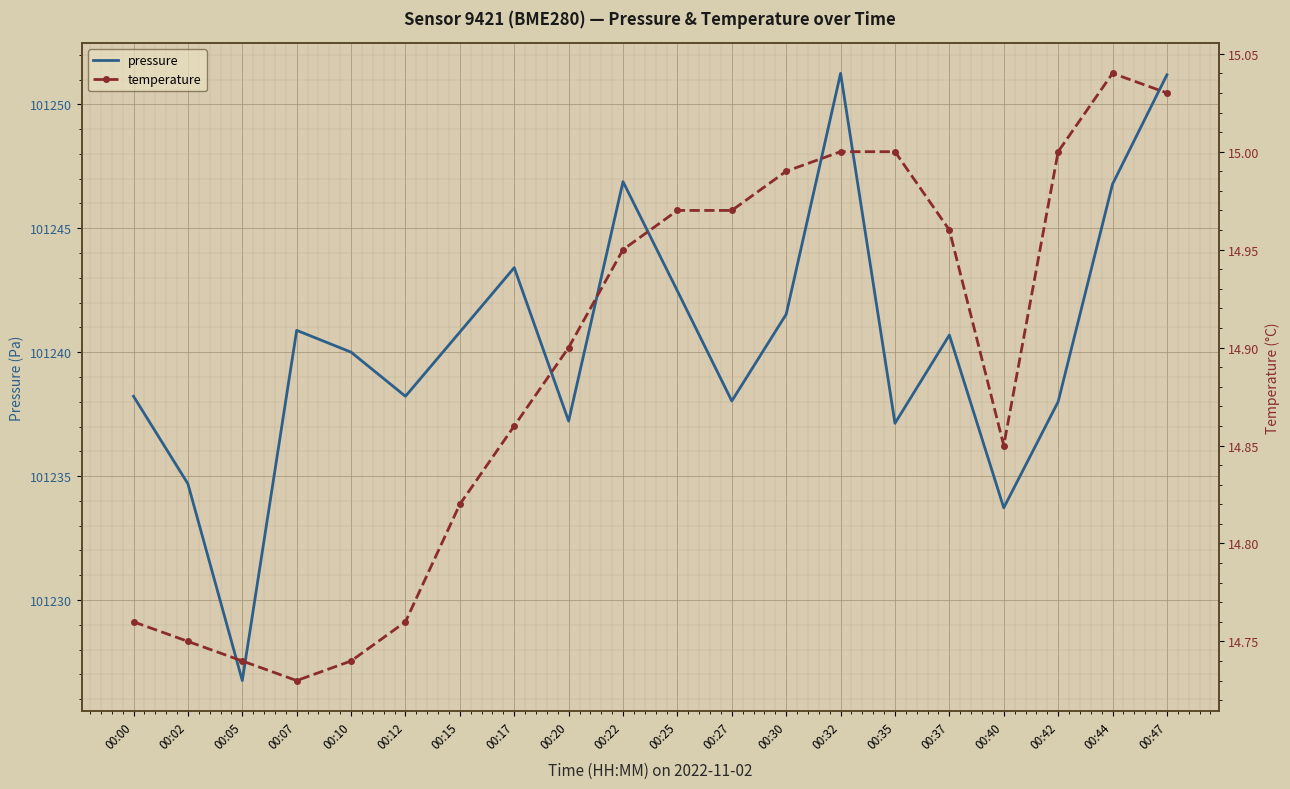

Is this an area chart (filled region under the line)?

No